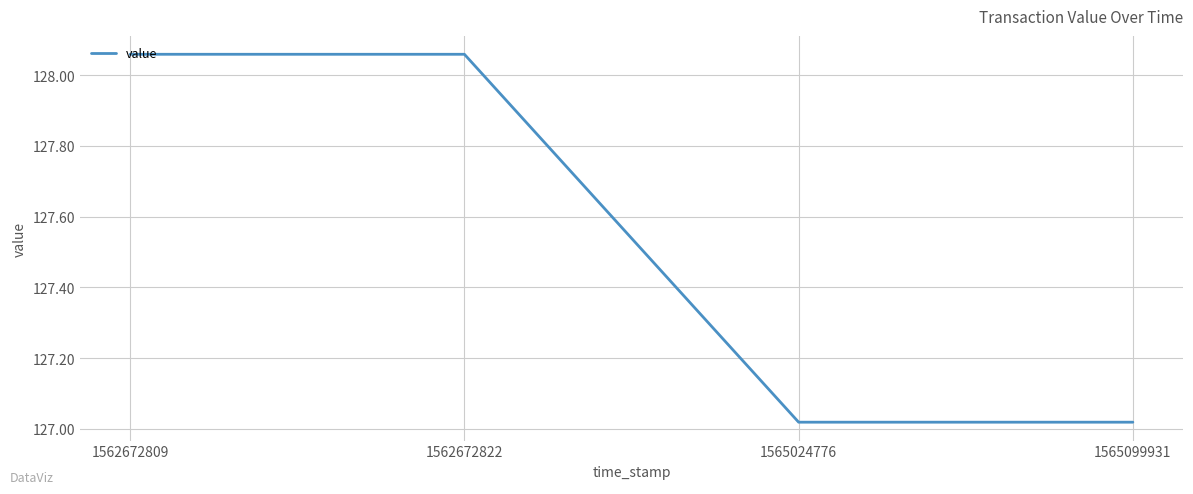

The chart shows a value of 85.7 at 1565024776. True or false?

False